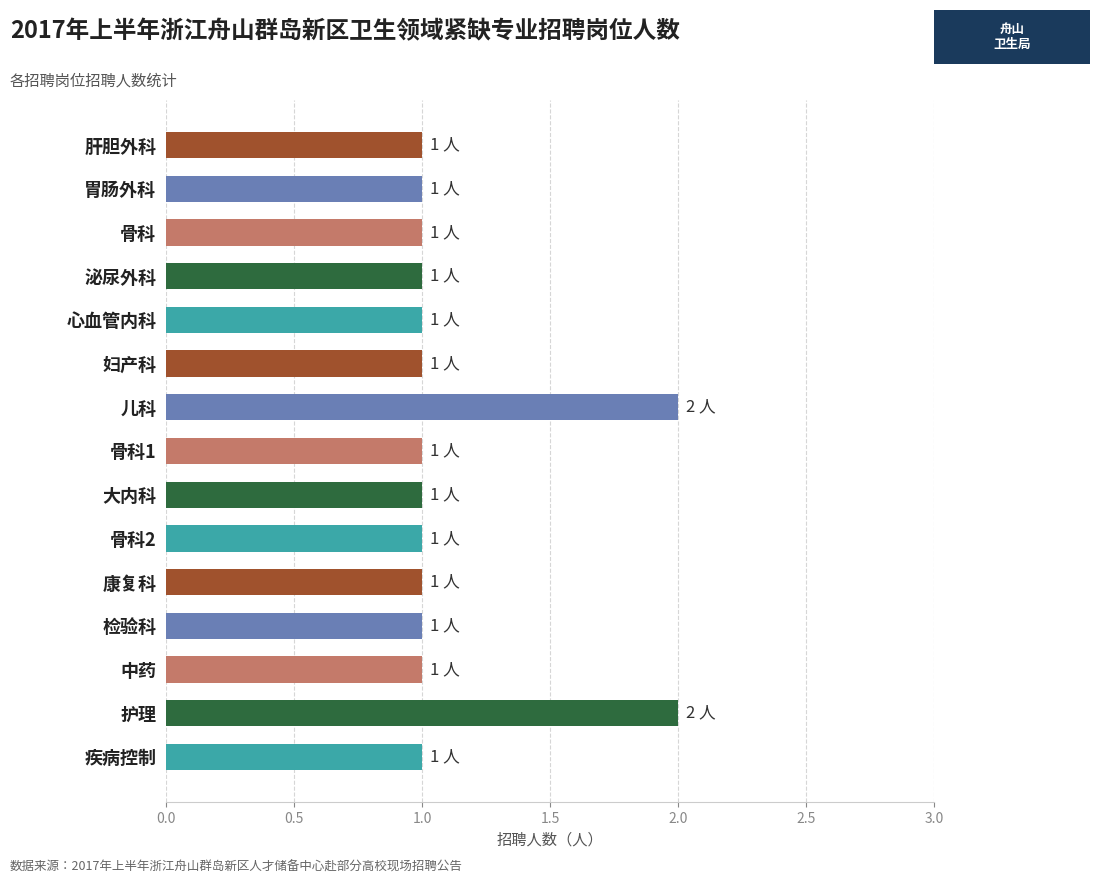

Reading top to bottom, list all the values displayed in this chart.

肝胆外科=1	胃肠外科=1	骨科=1	泌尿外科=1	心血管内科=1	妇产科=1	儿科=2	骨科1=1	大内科=1	骨科2=1	康复科=1	检验科=1	中药=1	护理=2	疾病控制=1